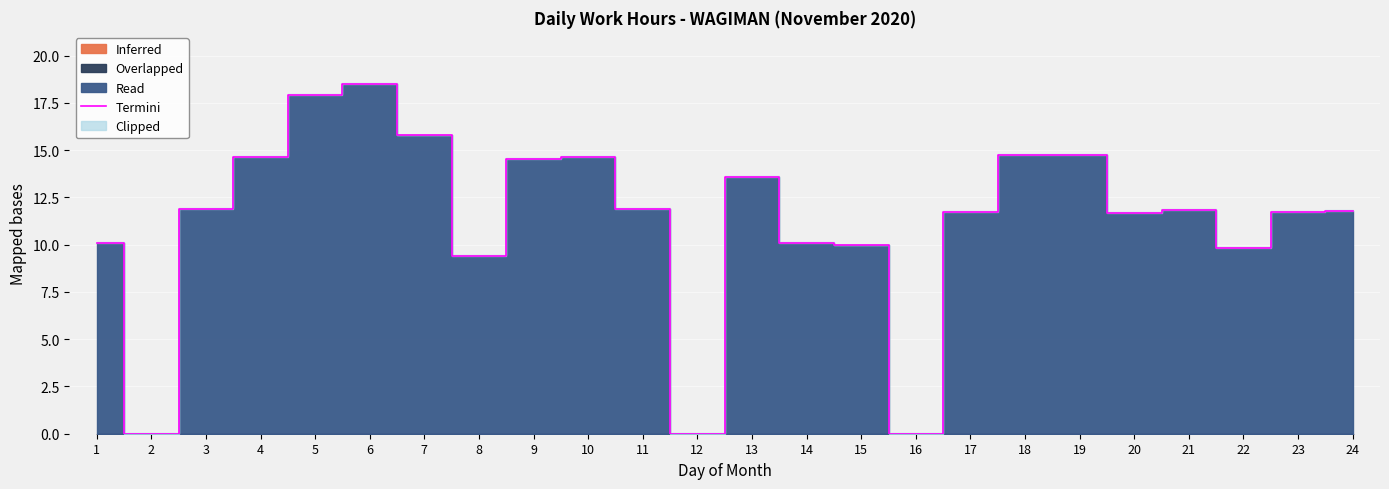

Is it true that the value at 3 is 19.0?

False